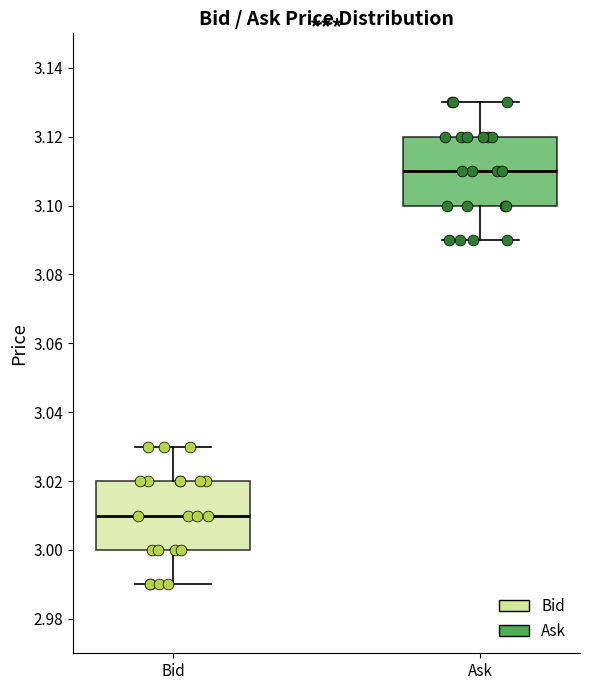

Which box's median line is the highest?

Ask